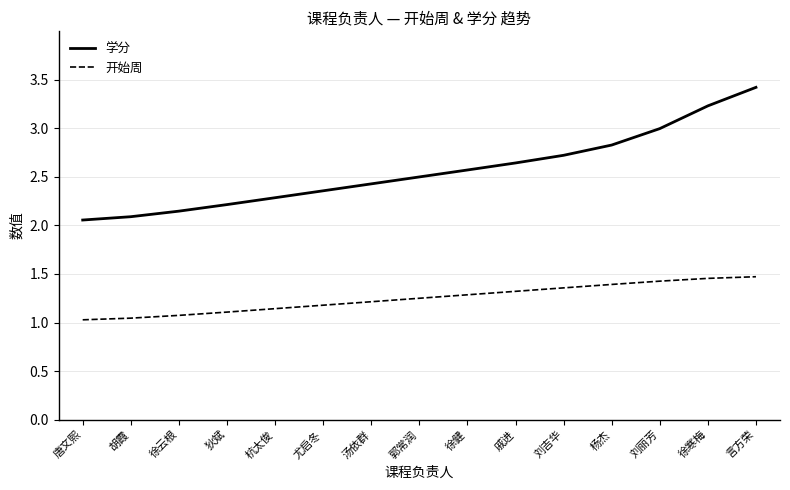

The 开始周 series shows 1.9 at 汤依群. True or false?

False